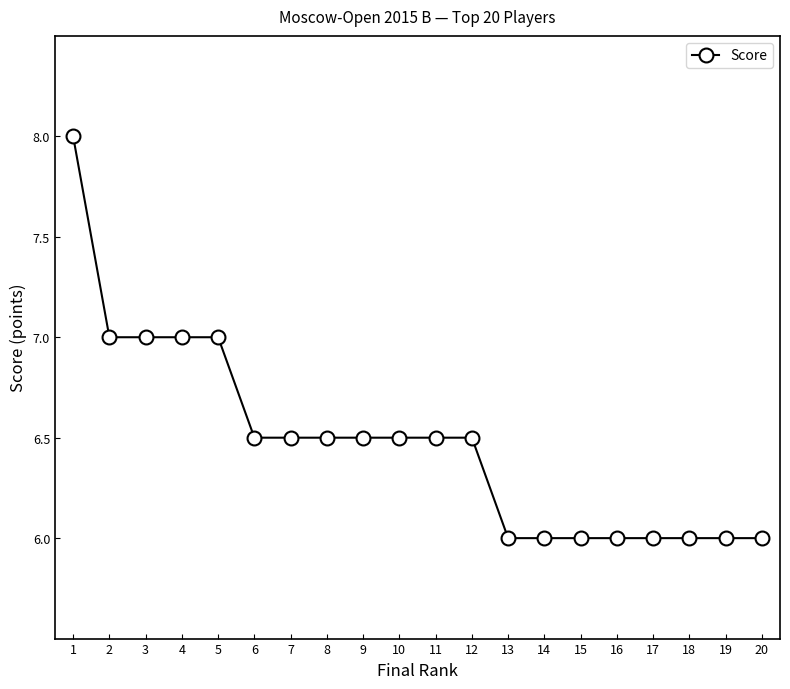

What is the approximate value at 16?

6.0